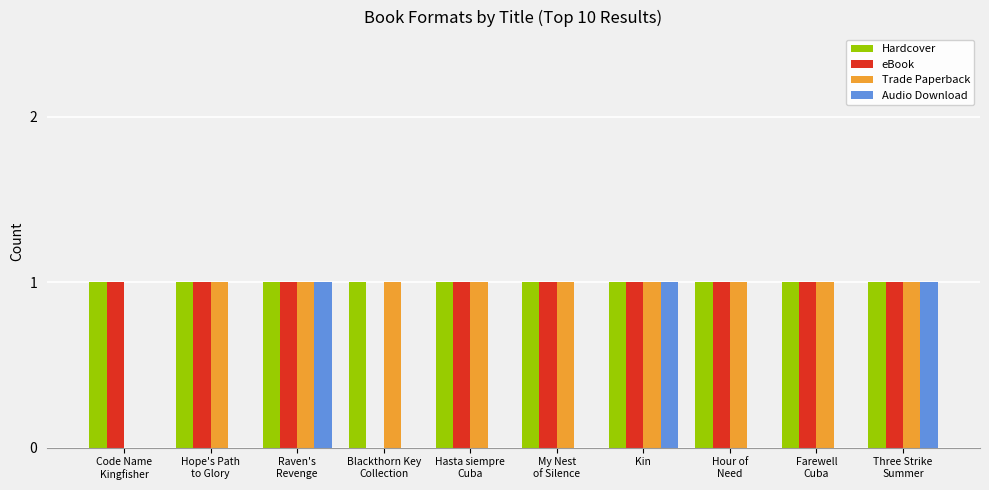

What is the sum of all Hardcover values?

10